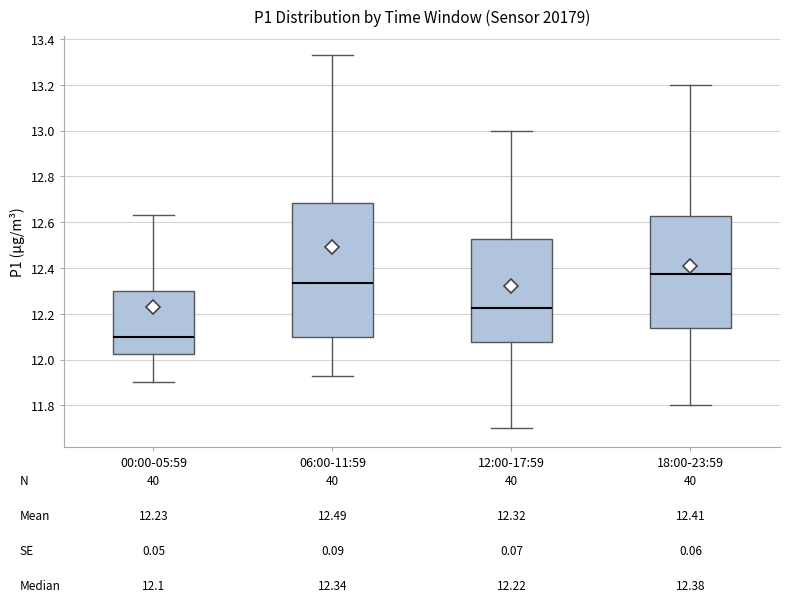

Which box has the highest median line?

18:00-23:59